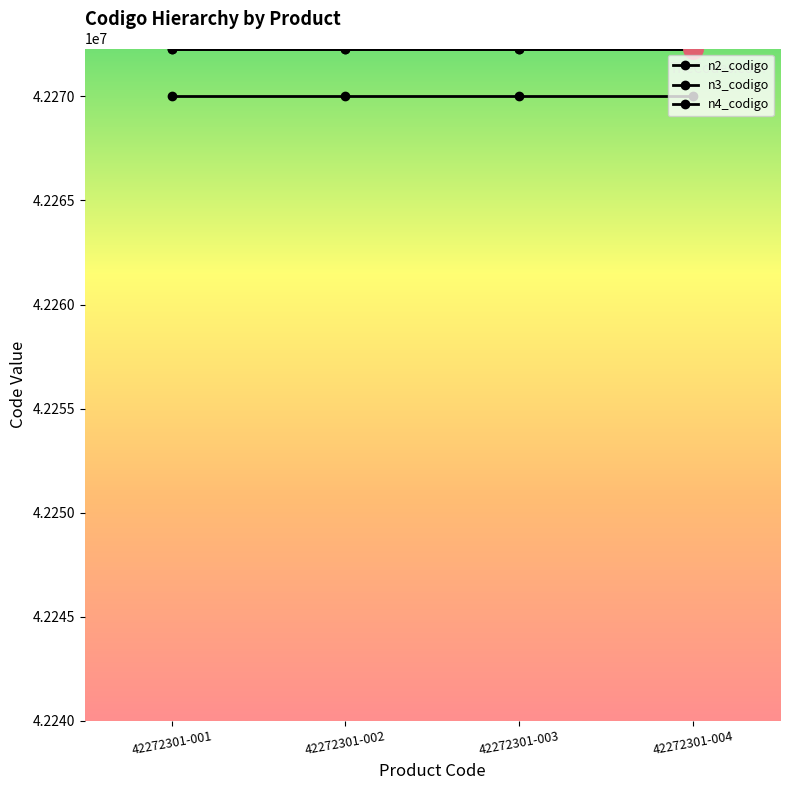

The n4_codigo series shows 25832112 at 42272301-002. True or false?

False